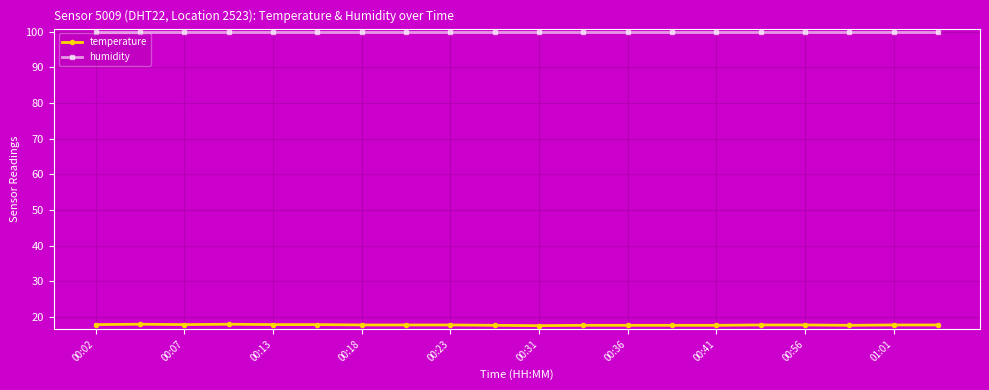

True or false: temperature has more than 1 interior local peaks.

True